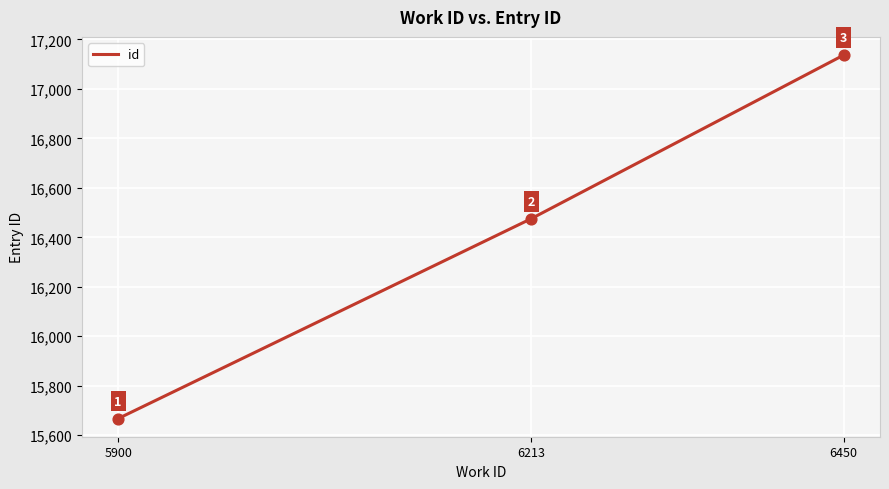

Approximately how many times larger is the value at 6213 compared to 5900?

1.1